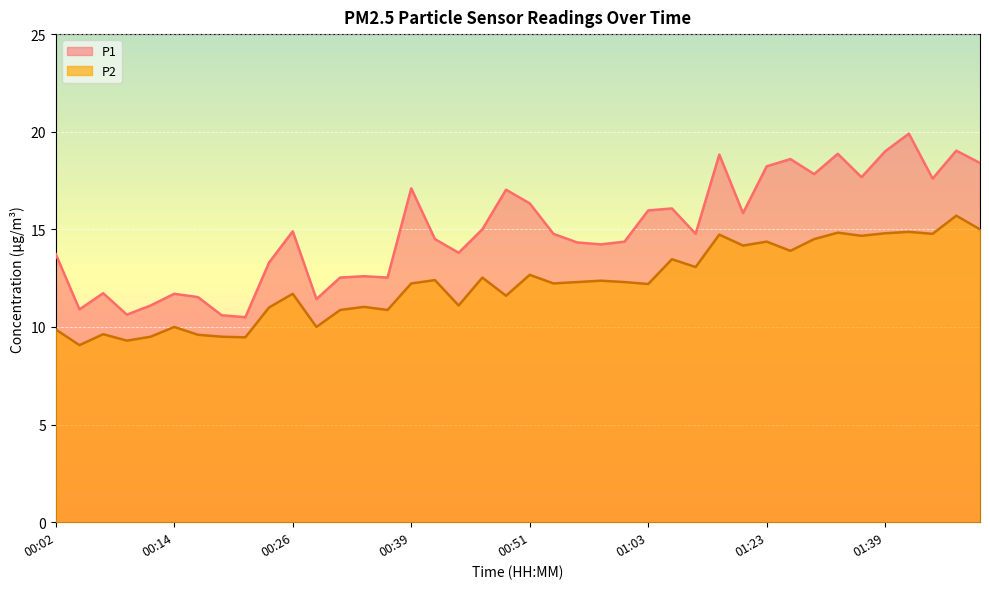

Reading left to right, transcribe all the data shown in this chart.

P1: 13.7	10.9	11.7	10.6	11.1	11.7	11.5	10.6	10.5	13.3	14.9	11.4	12.5	12.6	12.5	17.1	14.5	13.8	15.0	17.0	16.3	14.8	14.3	14.2	14.4	16.0	16.1	14.8	18.8	15.8	18.2	18.6	17.8	18.9	17.7	19.0	19.9	17.6	19.0	18.4
P2: 9.9	9.1	9.6	9.3	9.5	10.0	9.6	9.5	9.5	11.0	11.7	10.0	10.9	11.0	10.9	12.2	12.4	11.1	12.5	11.6	12.7	12.2	12.3	12.4	12.3	12.2	13.5	13.1	14.7	14.2	14.4	13.9	14.5	14.8	14.7	14.8	14.9	14.8	15.7	15.0